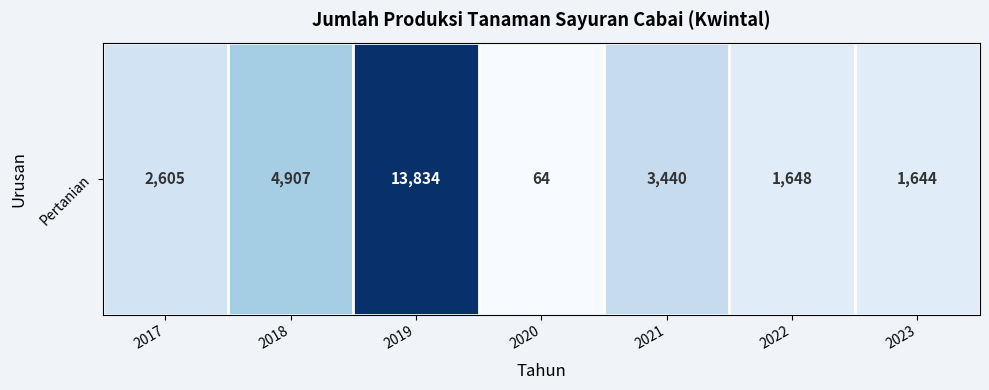

What is the difference between the maximum and minimum values?

13770